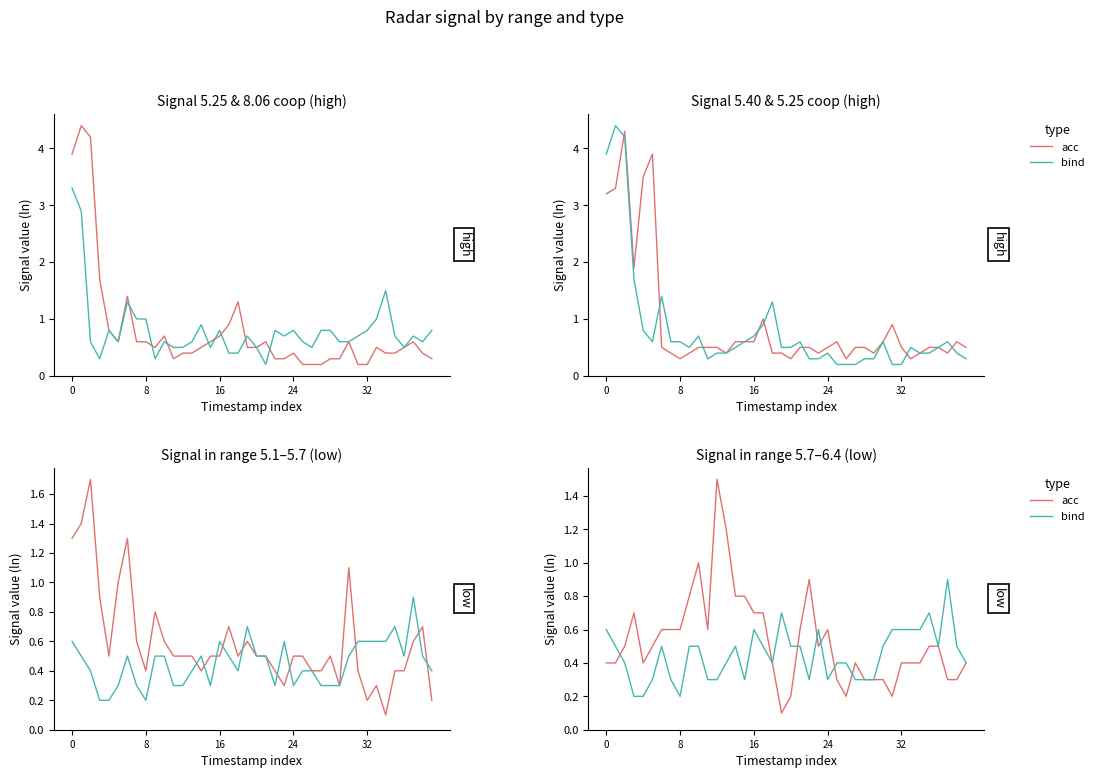

Which series has the largest total across all categories?

acc